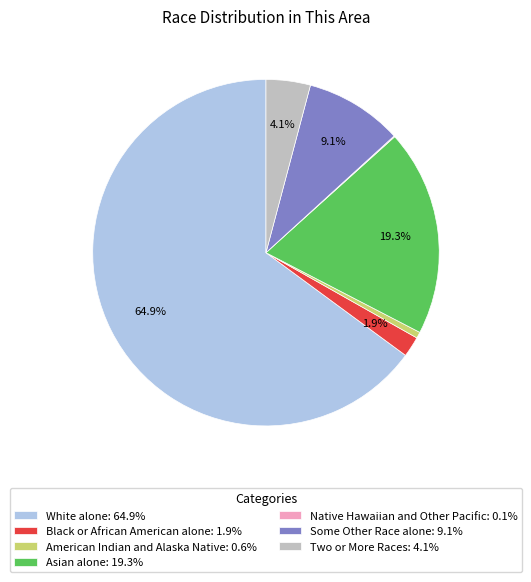

What is the total percentage of White alone: 64.9% and Two or More Races: 4.1%?

69.0%